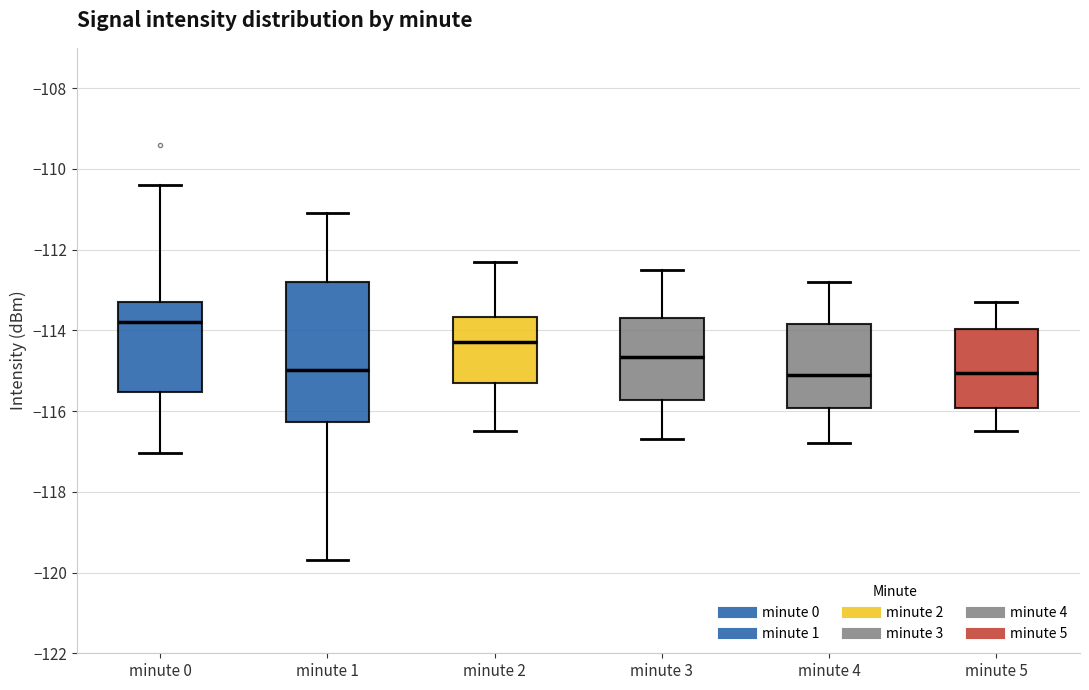

Reading left to right, transcribe this box plot: for each box, give where its median line is, the range the box spans, and where its two whiskers end, as read against the y-axis. The values are not printed on the chart, so give them approximately, as read against the axis.

minute 0: median -113.8, box -115.6 to -113.2, whiskers -117.0 to -110.4
minute 1: median -115.0, box -116.2 to -112.8, whiskers -119.6 to -111.0
minute 2: median -114.2, box -115.2 to -113.6, whiskers -116.4 to -112.2
minute 3: median -114.6, box -115.8 to -113.6, whiskers -116.6 to -112.4
minute 4: median -115.0, box -116.0 to -113.8, whiskers -116.8 to -112.8
minute 5: median -115.0, box -116.0 to -114.0, whiskers -116.4 to -113.2